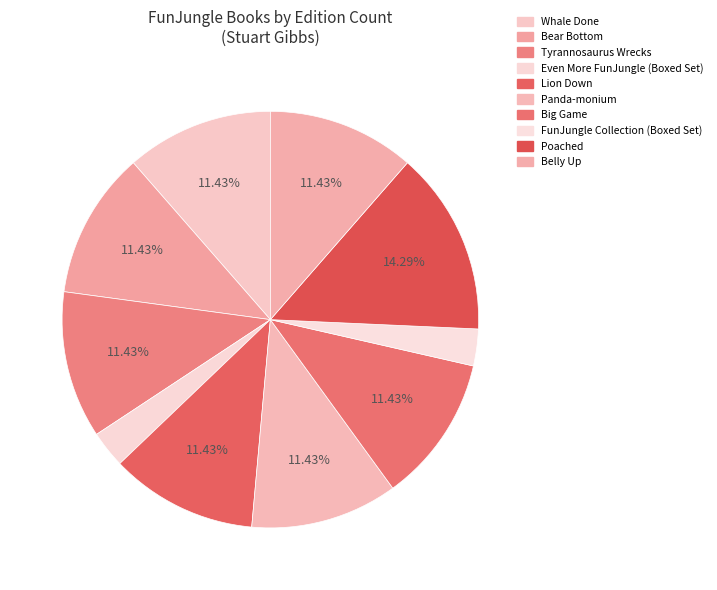

What is the ratio of the value at Belly Up to the value at Panda-monium?

1.0